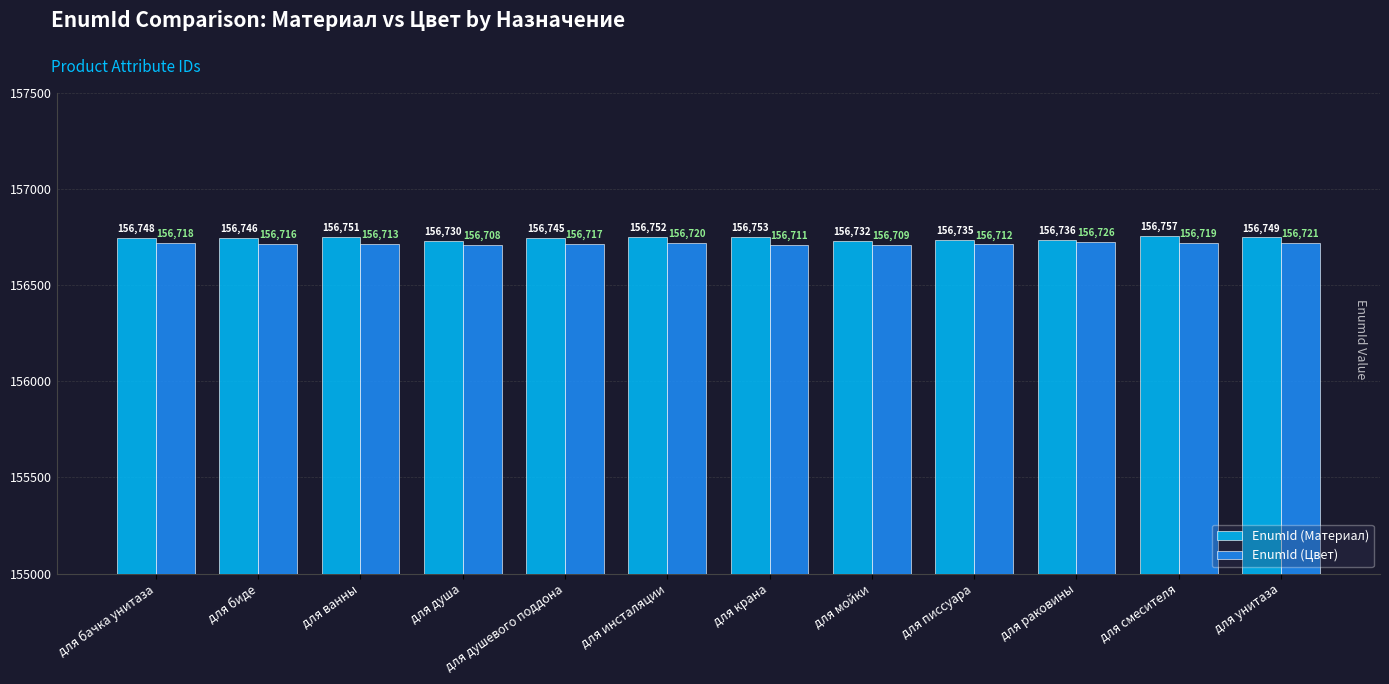

Are the bars grouped side by side (vs. stacked)?

Yes